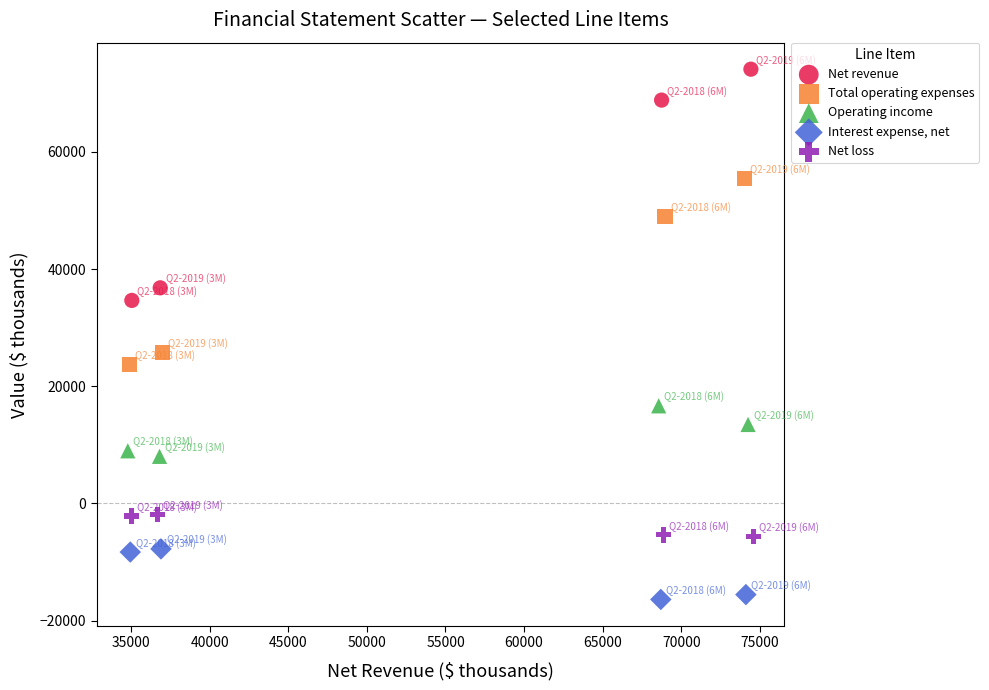

Which series contains the highest Y value?

Net revenue